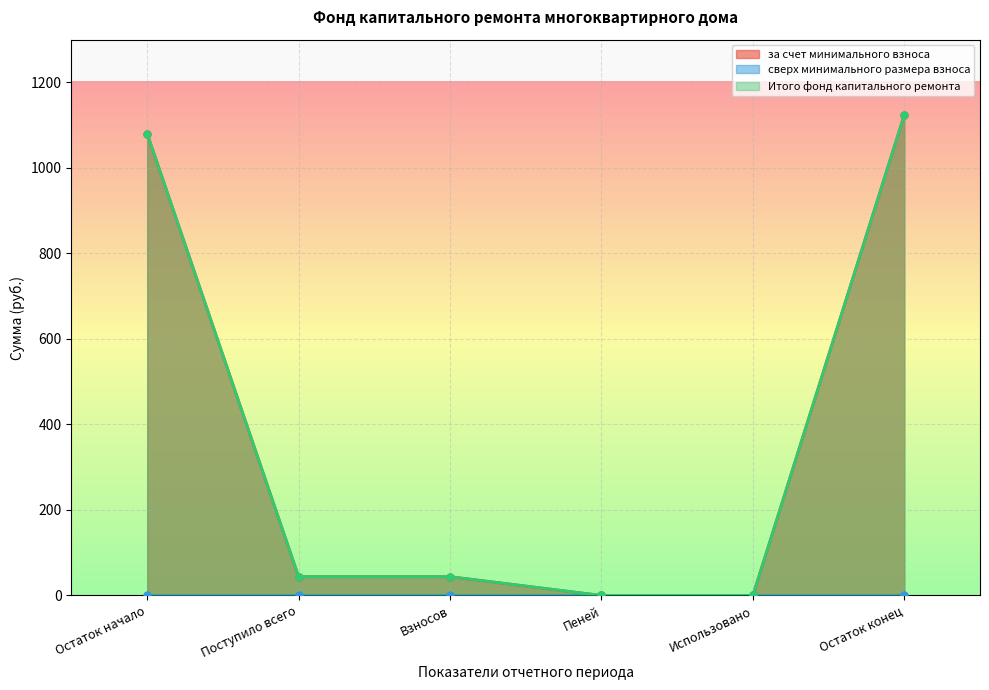

Where is за счет минимального взноса nearest to the value 562?

Поступило всего